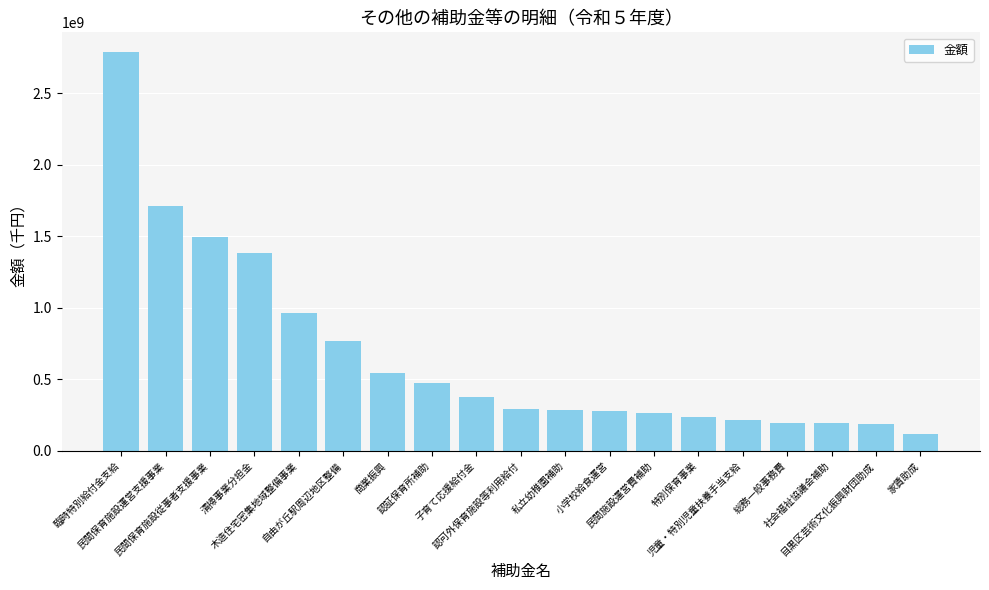

What is the change in value from 民間保育施設従事者支援事業 to 特別保育事業?

-1257733000